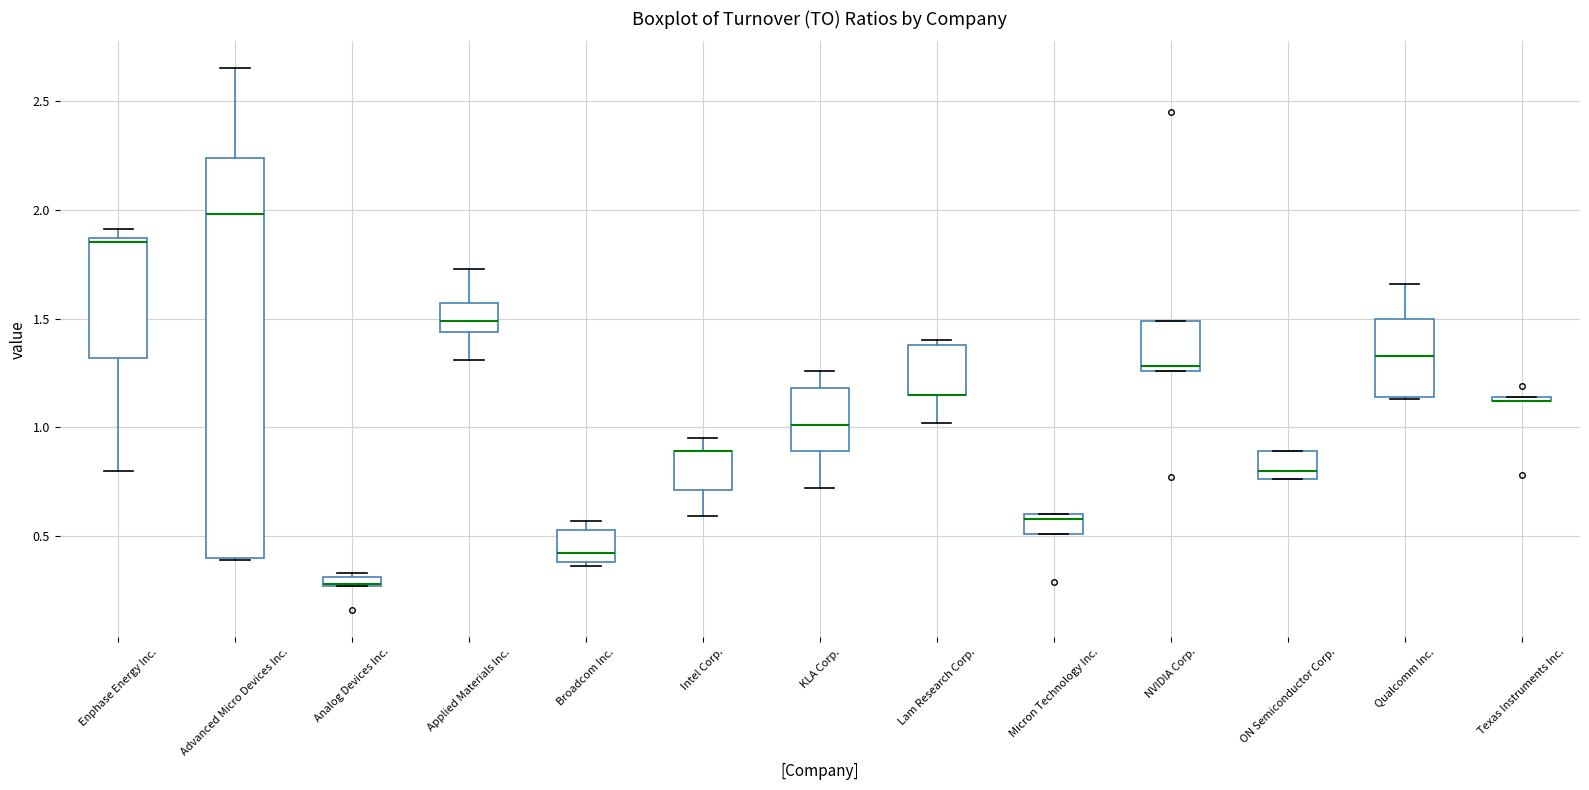

Where does the median line of the box for Qualcomm Inc. sit on the y-axis? The values are not printed on the chart, so give them approximately, as read against the axis.

1.35